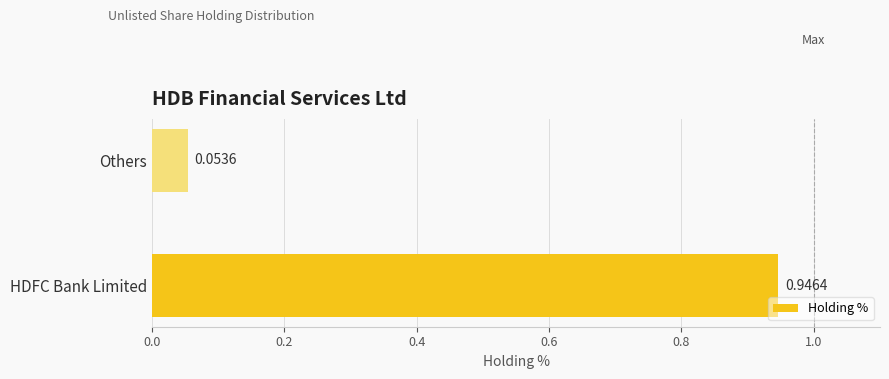

List the labels in order of value, smallest first.

Others, HDFC Bank Limited